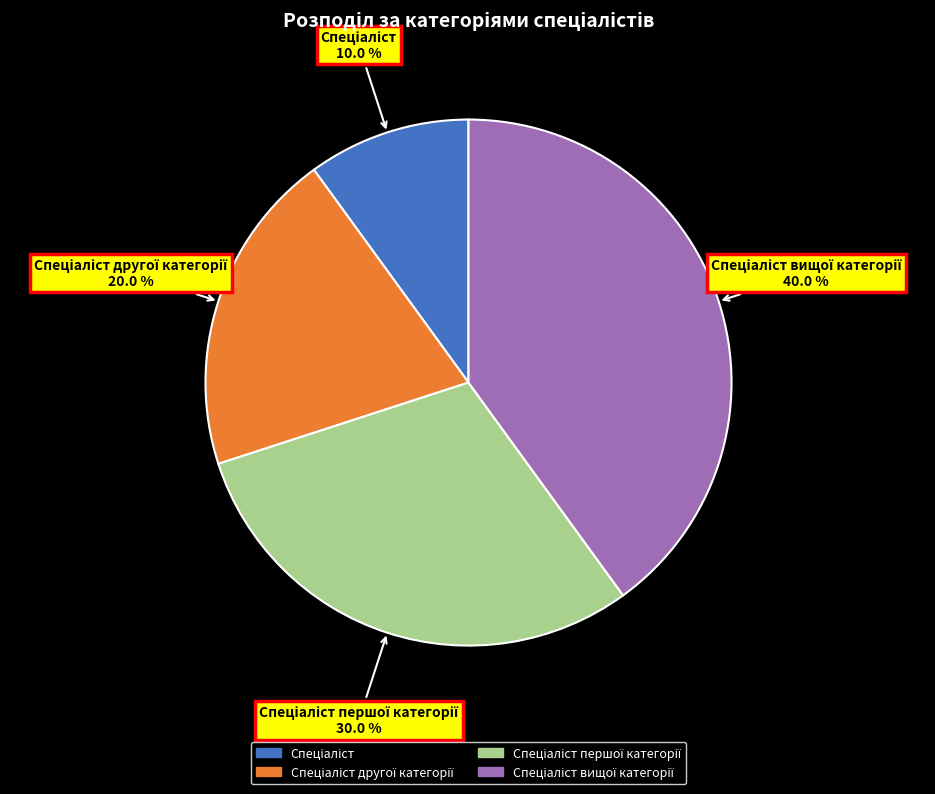

Is there any slice that represents more than half of the pie?

No